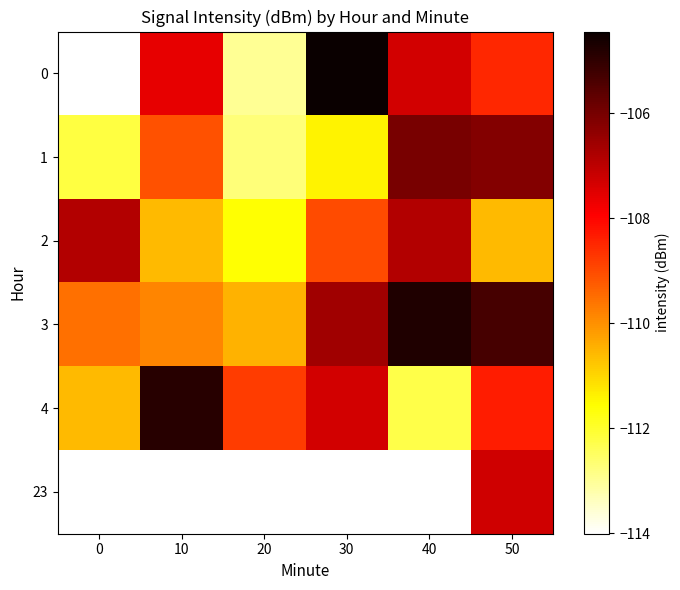

Which has a higher value, 20 or 10?

10